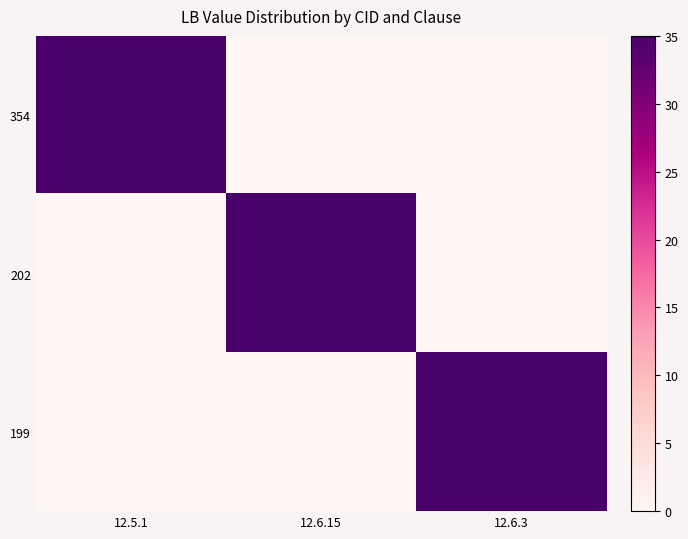

How many data points does each series have?

3